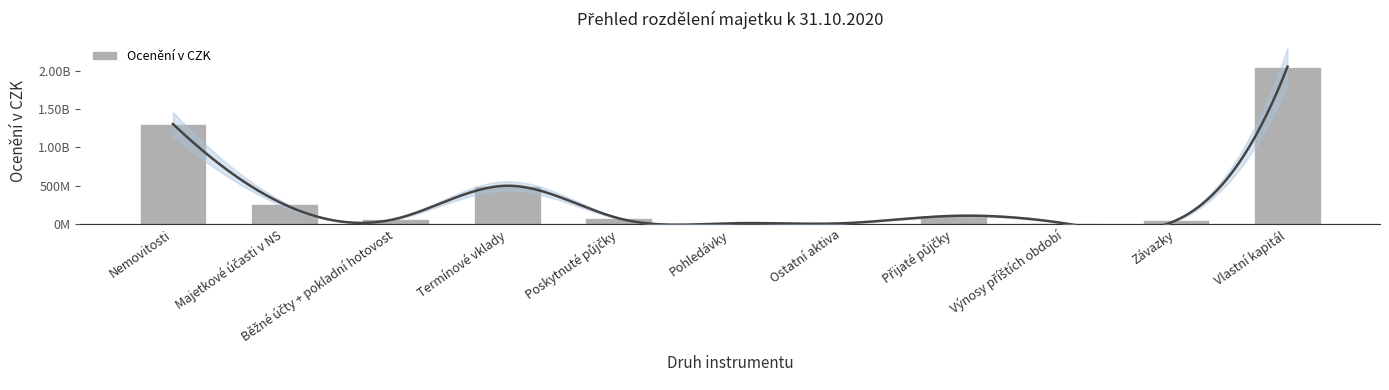

Count the number of categories in the chart.

11